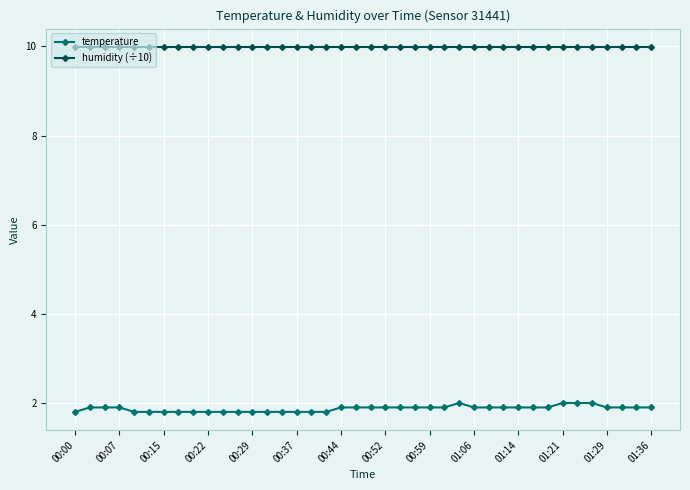

At how many categories does at least one series exceed 7?

40